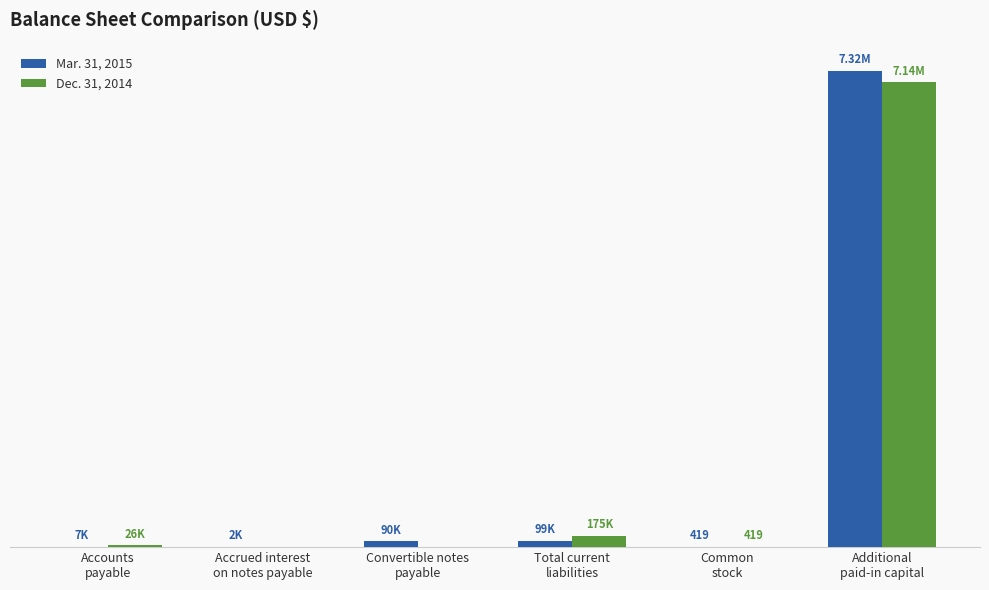

True or false: Mar. 31, 2015 has a value of 259 at Common
stock.

False